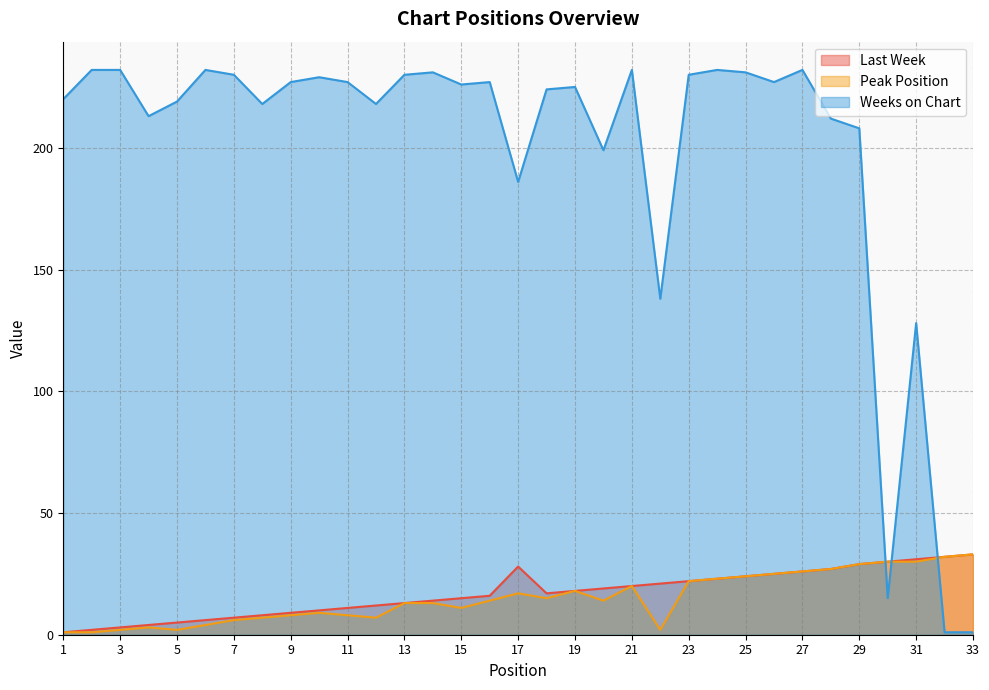

True or false: Peak Position has more than 0 points higher than both neighbors.

True